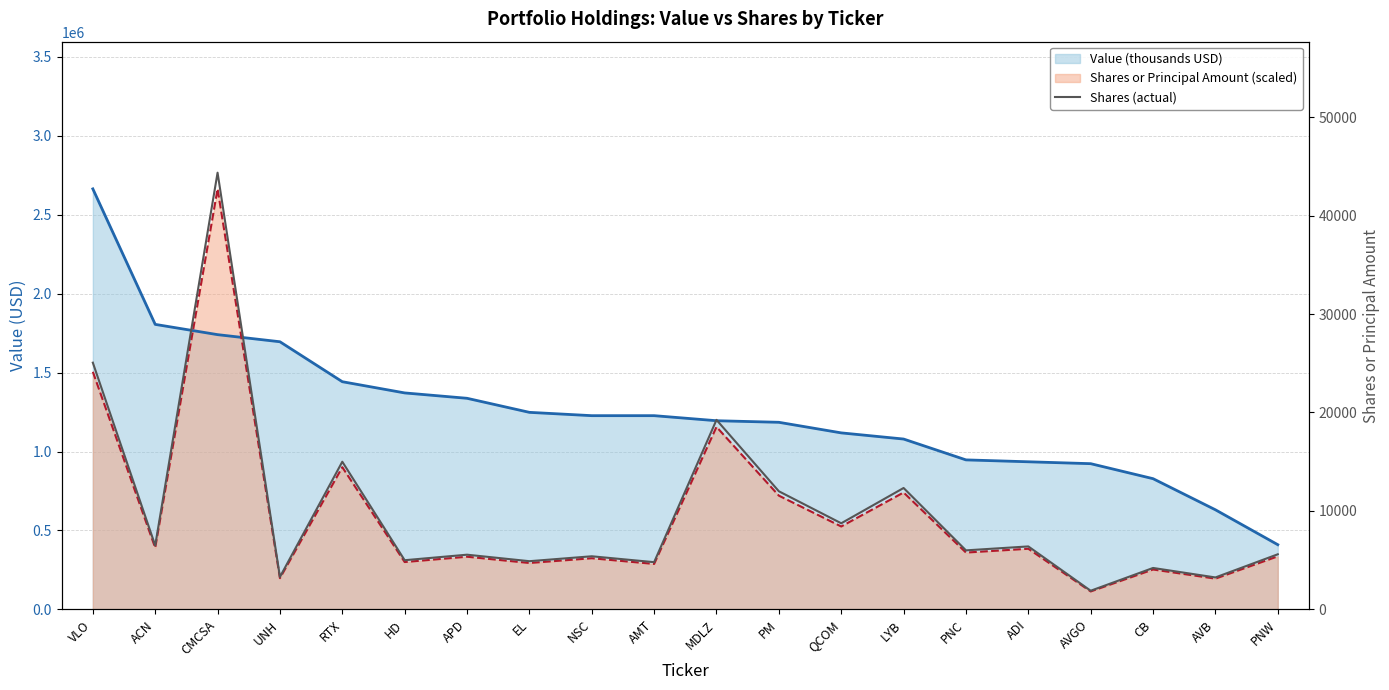

The chart shows a value of 15000 at RTX. True or false?

True